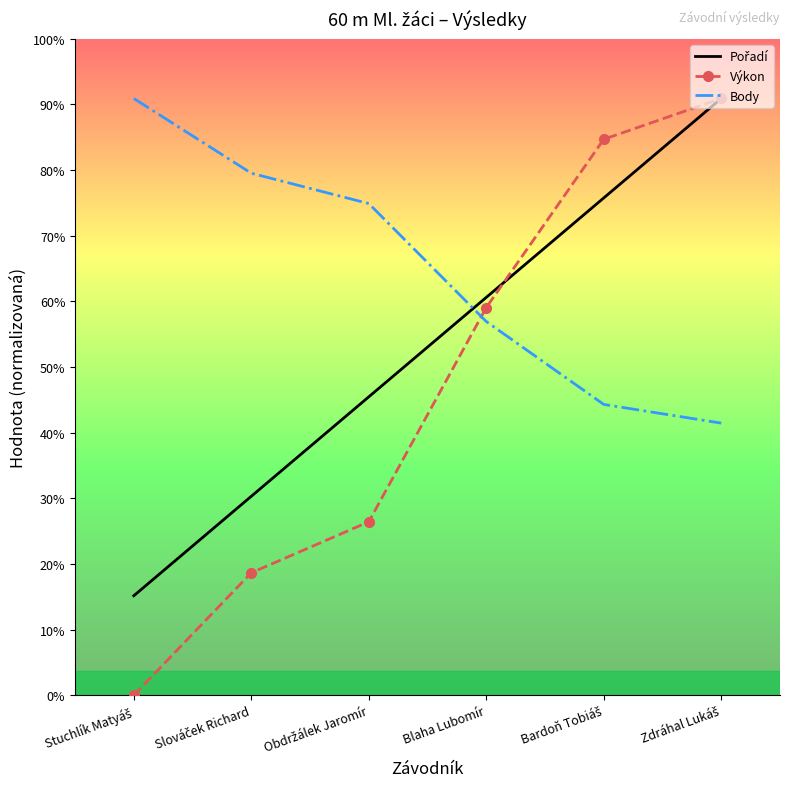

The Výkon series shows 662.0 at Bardoň Tobiáš. True or false?

False